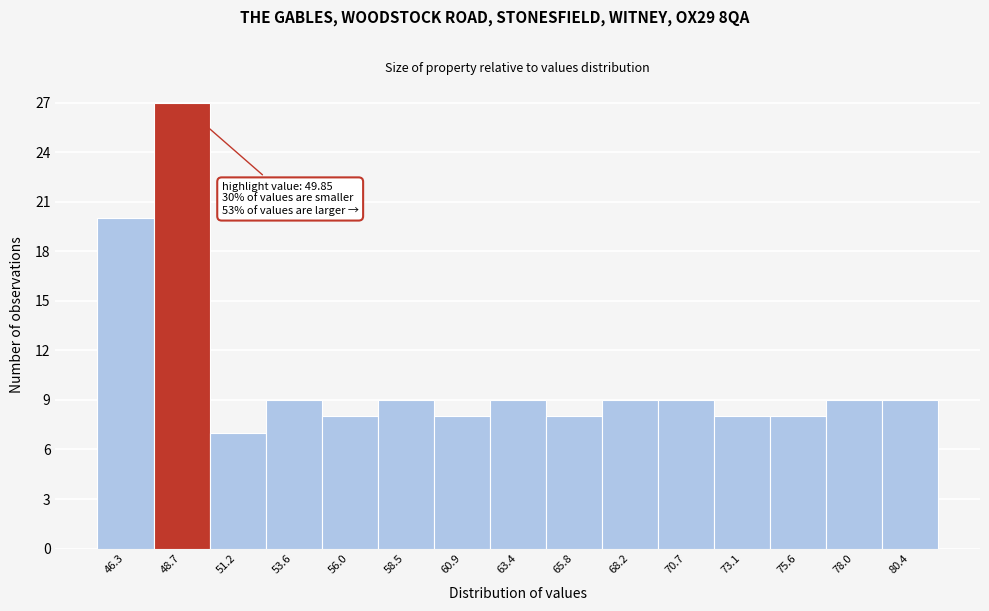

Reading left to right, extract all data points from this chart.

20	27	7	9	8	9	8	9	8	9	9	8	8	9	9